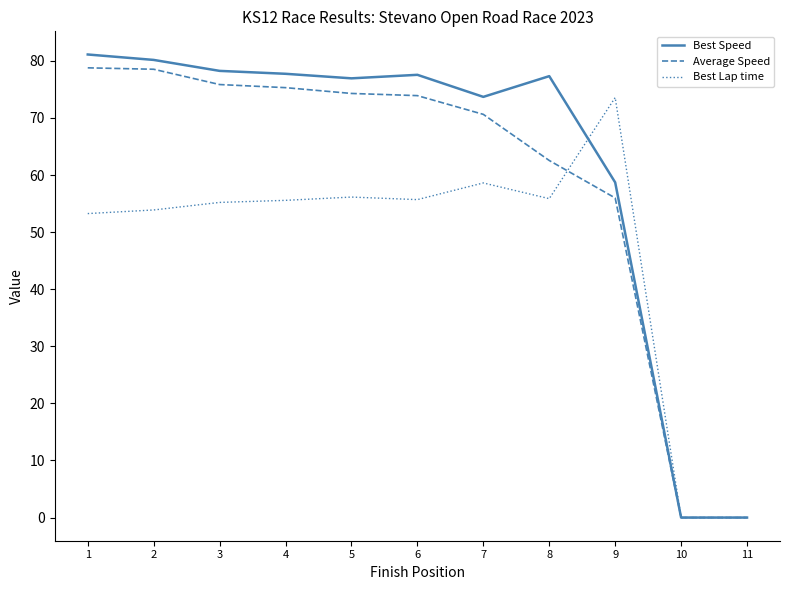

Count the number of data series in this chart.

3